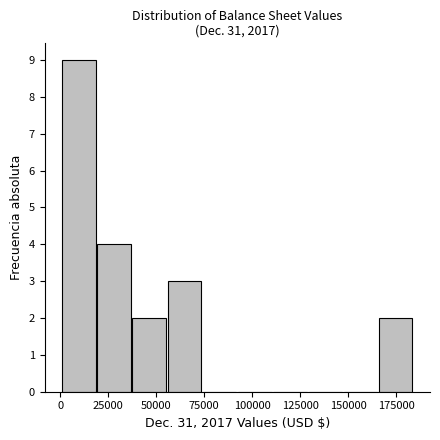

Around what value on the x-axis is the tallest bar? Give the approximate position of its centre, as read against the axis.

10000